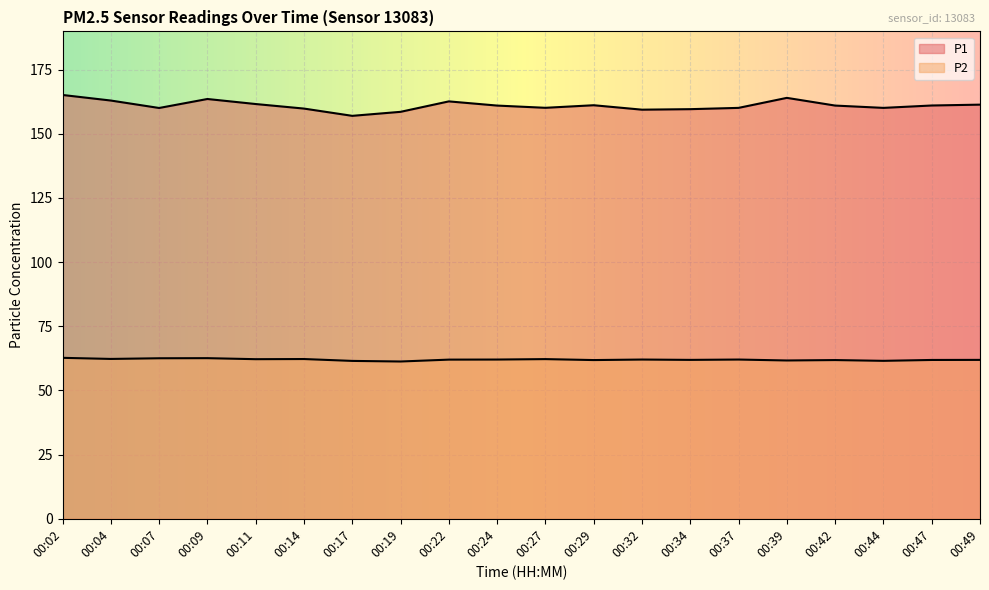

What is the value of the P1 point at the 15th from the left?

160.1